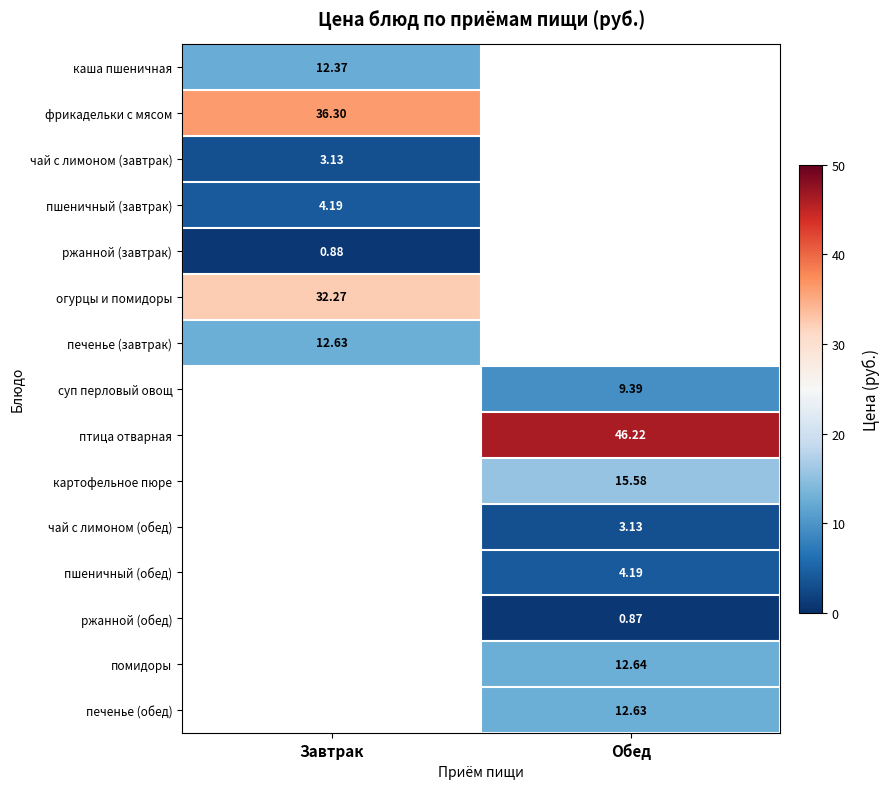

At how many categories does at least one series exceed 39?

1